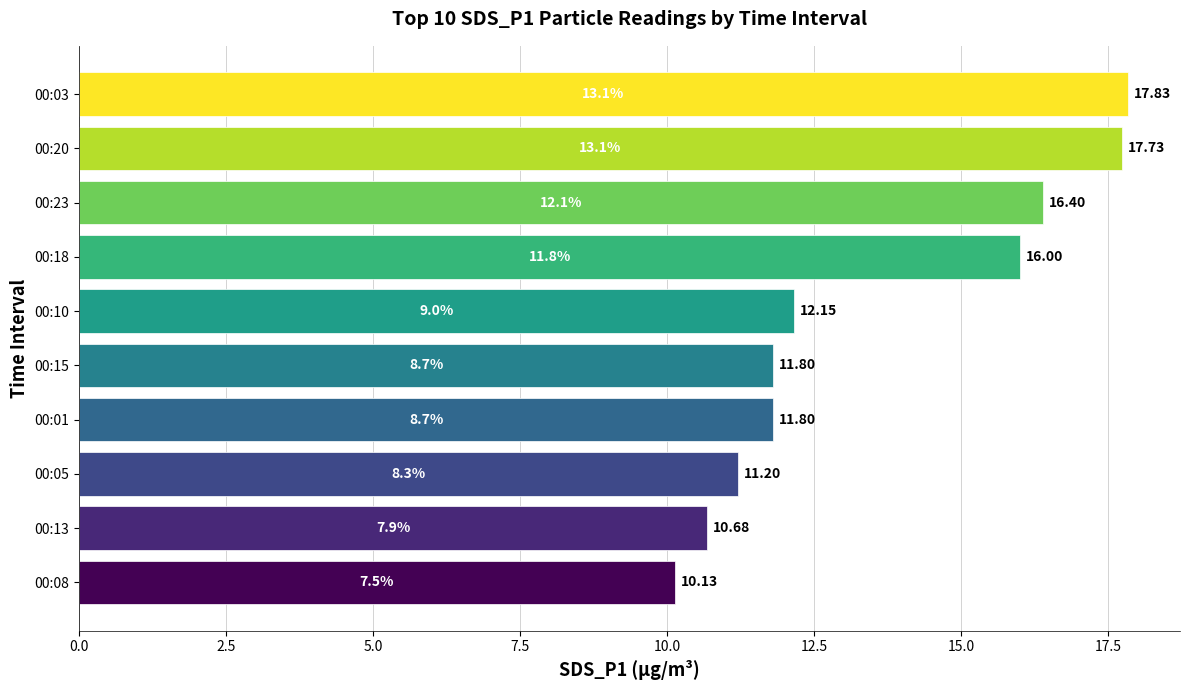

How many bars are there in total?

10